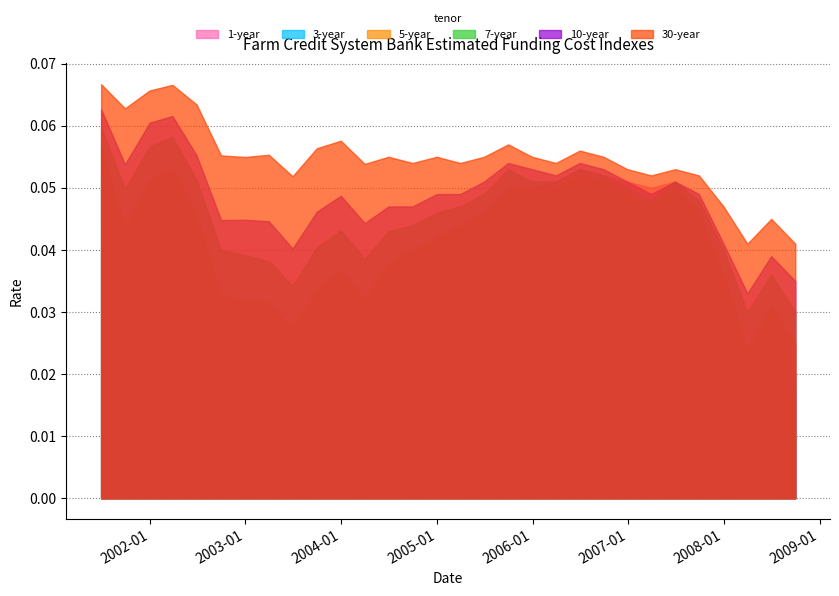

List the labels in order of 3-year value, largest first.

2001-06-29, 2006-06-30, 2006-09-29, 2005-12-30, 2006-03-31, 2007-06-29, 2005-09-30, 2006-12-29, 2007-03-30, 2002-03-28, 2007-09-28, 2001-12-31, 2005-06-30, 2005-03-31, 2002-06-28, 2004-12-31, 2001-09-28, 2004-09-30, 2007-12-31, 2004-06-30, 2003-12-31, 2008-06-30, 2002-09-30, 2003-09-30, 2002-12-31, 2004-03-31, 2003-03-31, 2008-03-31, 2003-06-30, 2008-09-30